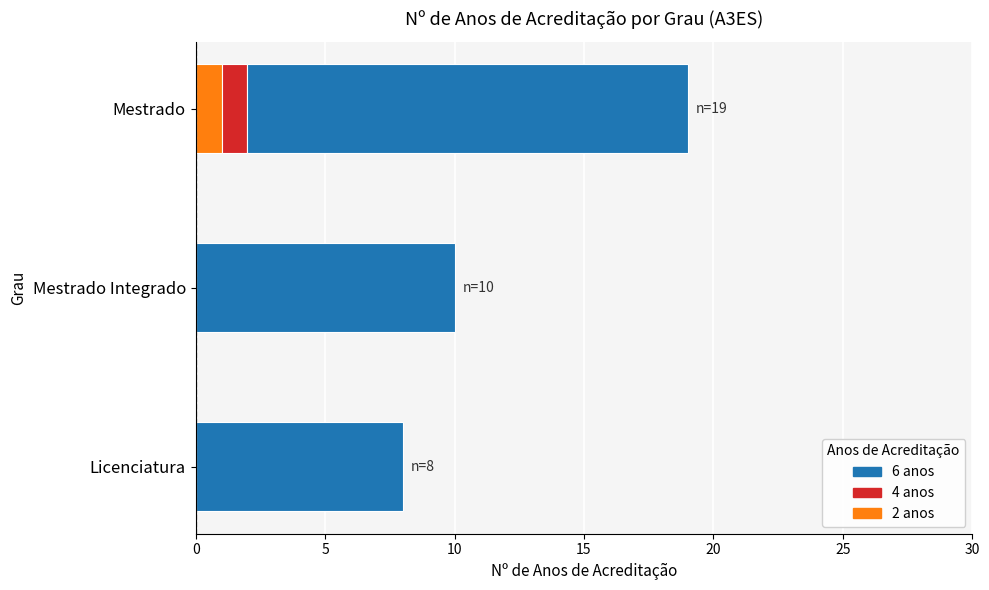

What is the total value across all series at Licenciatura?

8